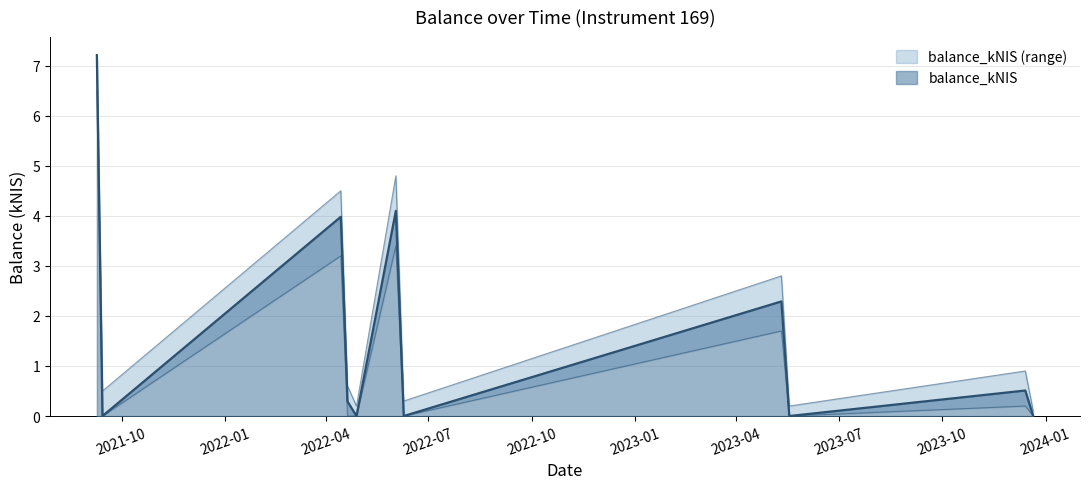

Where is the first local minimum for balance_lower?

2021-09-14